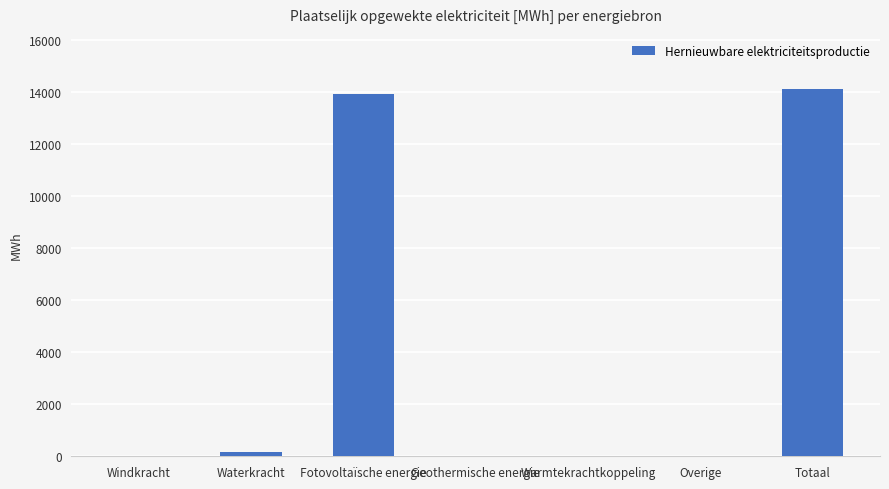

What is the sum of all values?

28252.1